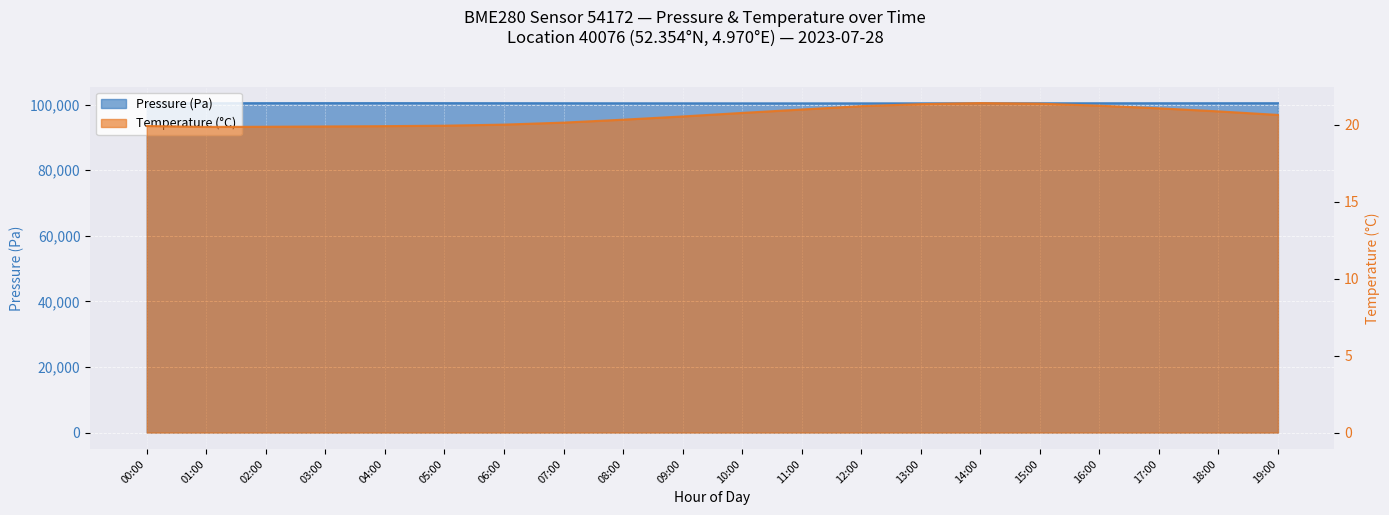

What is the spread (max minus min) of values at 03:00?

100456.6